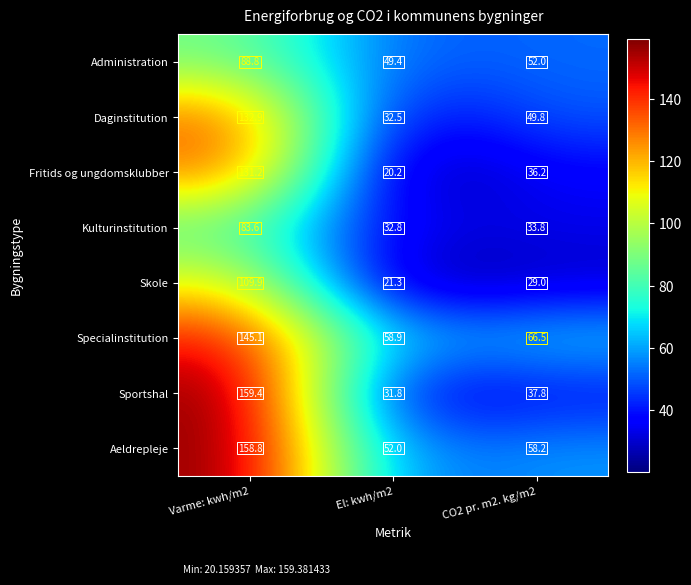

What is the greatest value displayed?

159.4